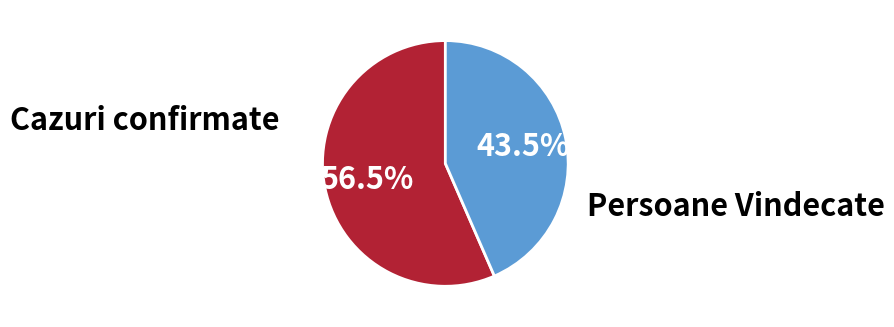

Count the number of slices in the pie.

2